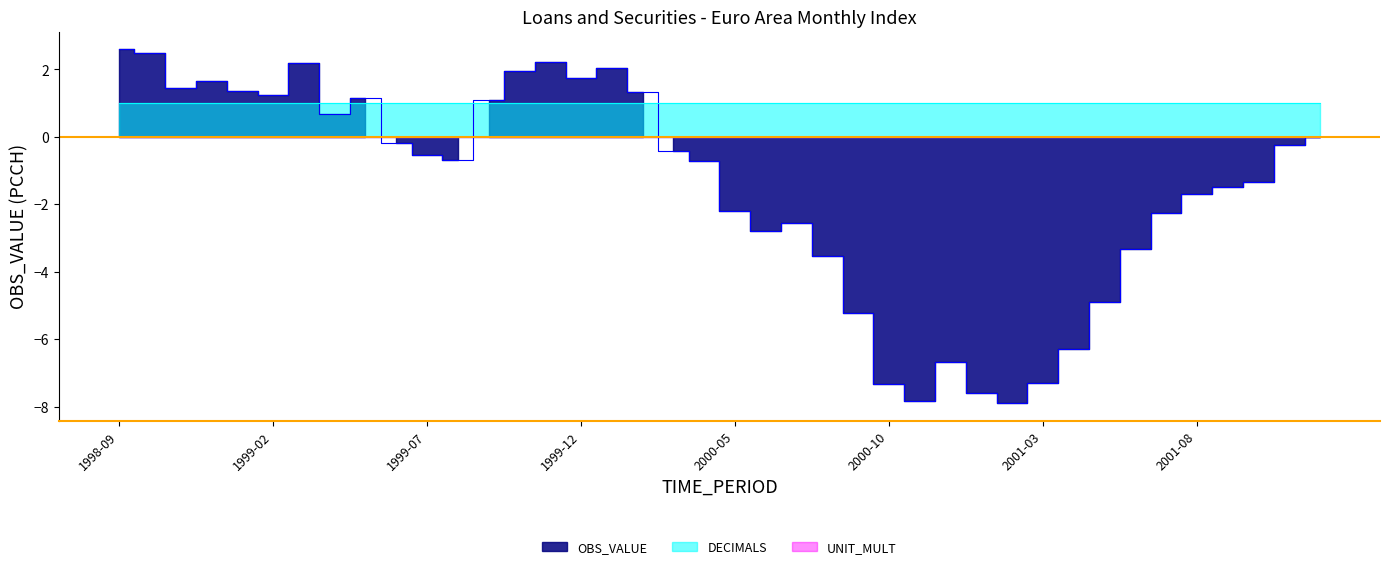

Which series ends up on top after the final intersection of OBS_VALUE and DECIMALS?

DECIMALS